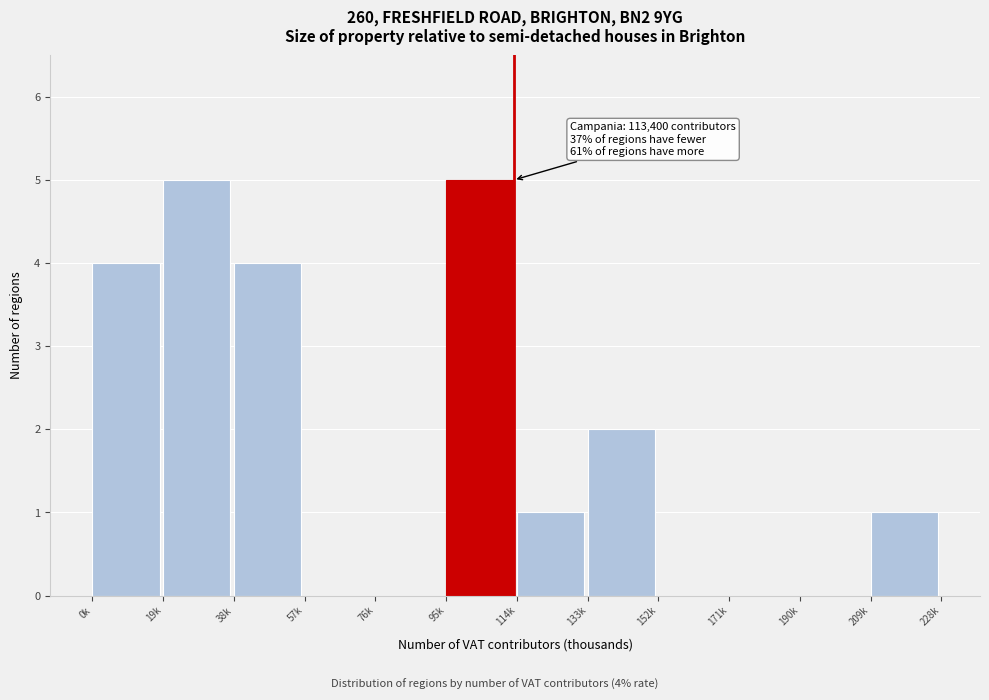

Reading left to right, extract all data points from this chart.

0k=4	19k=5	38k=4	57k=0	76k=0	95k=5	114k=1	133k=2	152k=0	171k=0	190k=0	209k=1